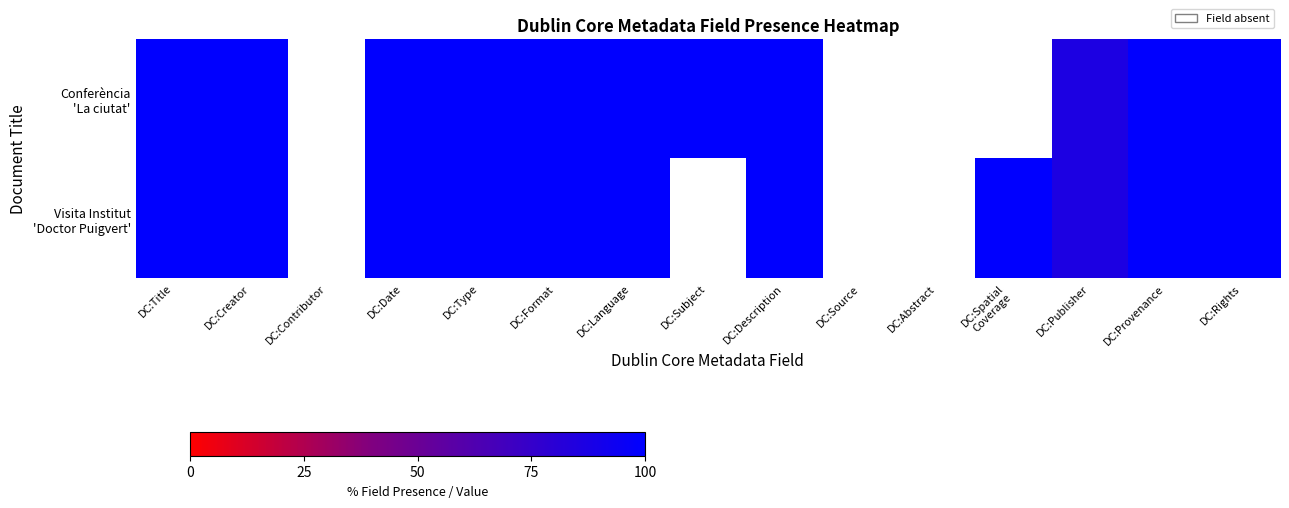

Which label corresponds to the smallest value in the chart?

DC:Contributor